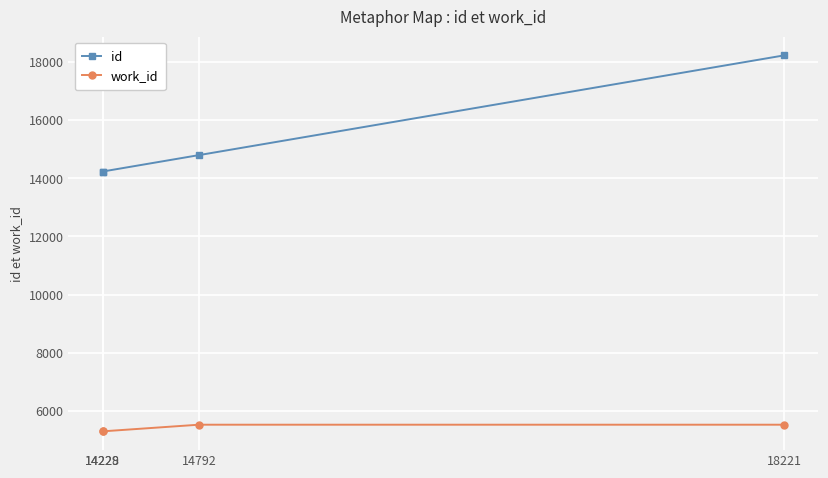

How many data points in id are less than 14792?

2